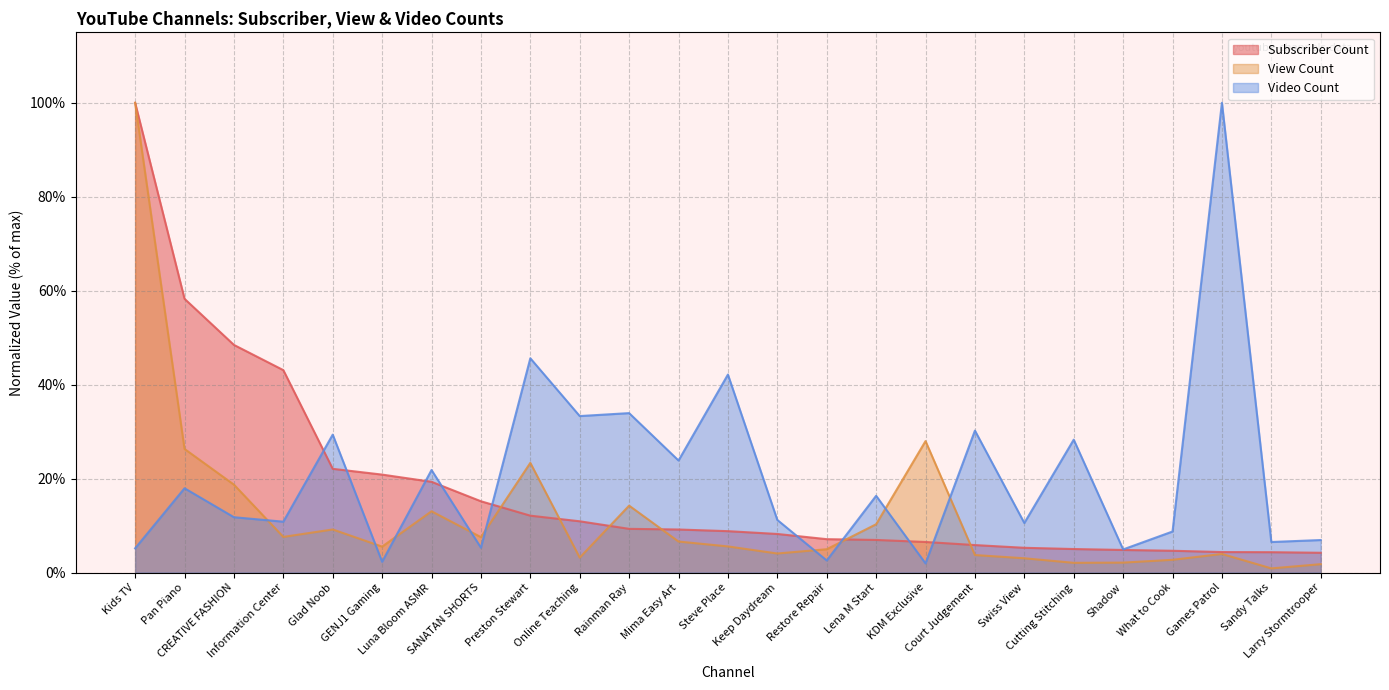

Between Information Center and Keep Daydream, which series saw the biggest shift?

Subscriber Count